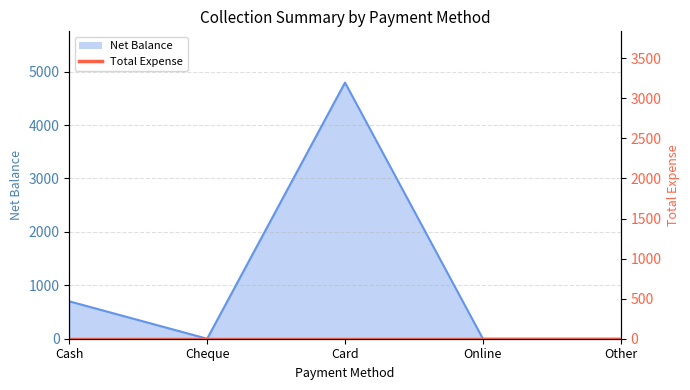

How many lines are shown in the chart?

1